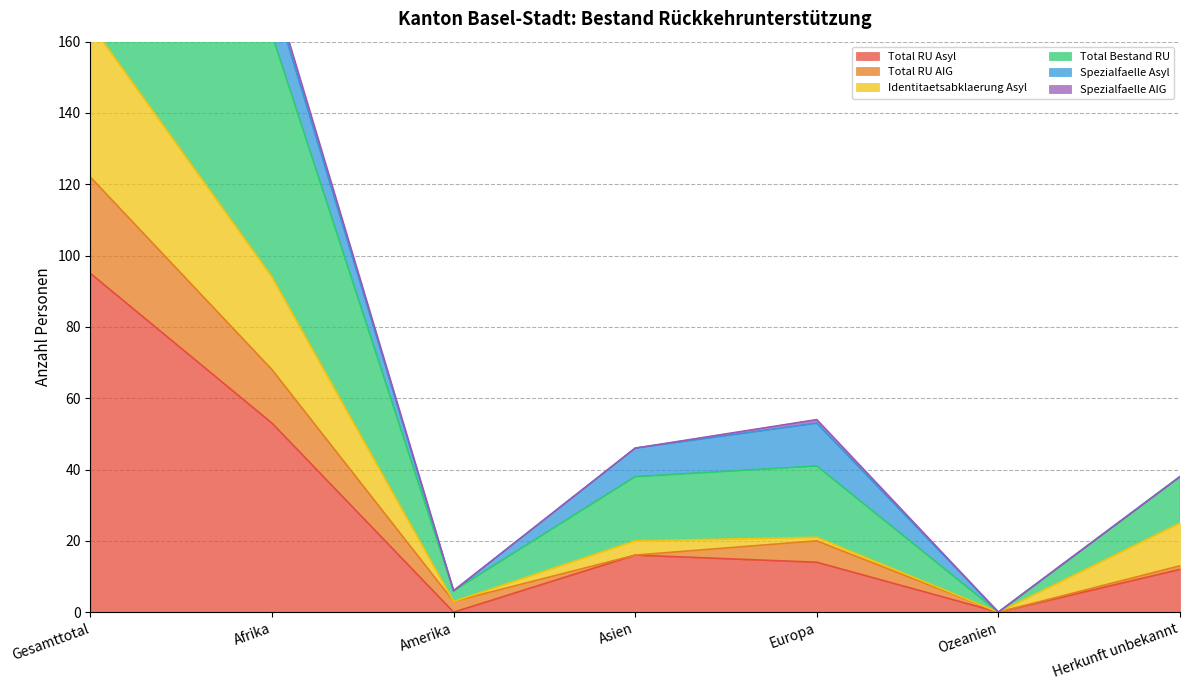

The value of Identitaetsabklaerung Asyl at Amerika is 3. True or false?

True